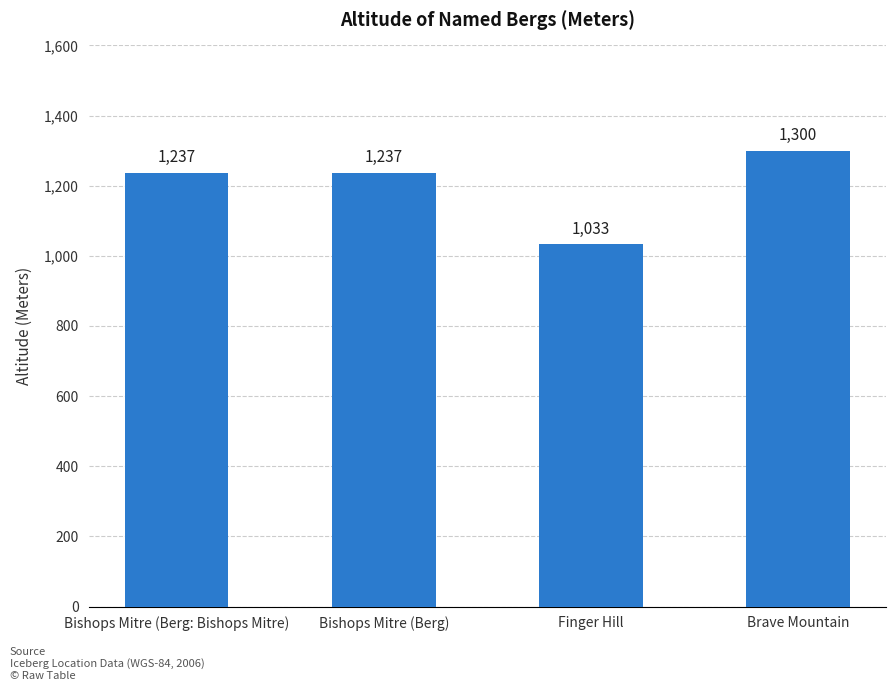

What is the difference between the values at Brave Mountain and Bishops Mitre (Berg)?

63